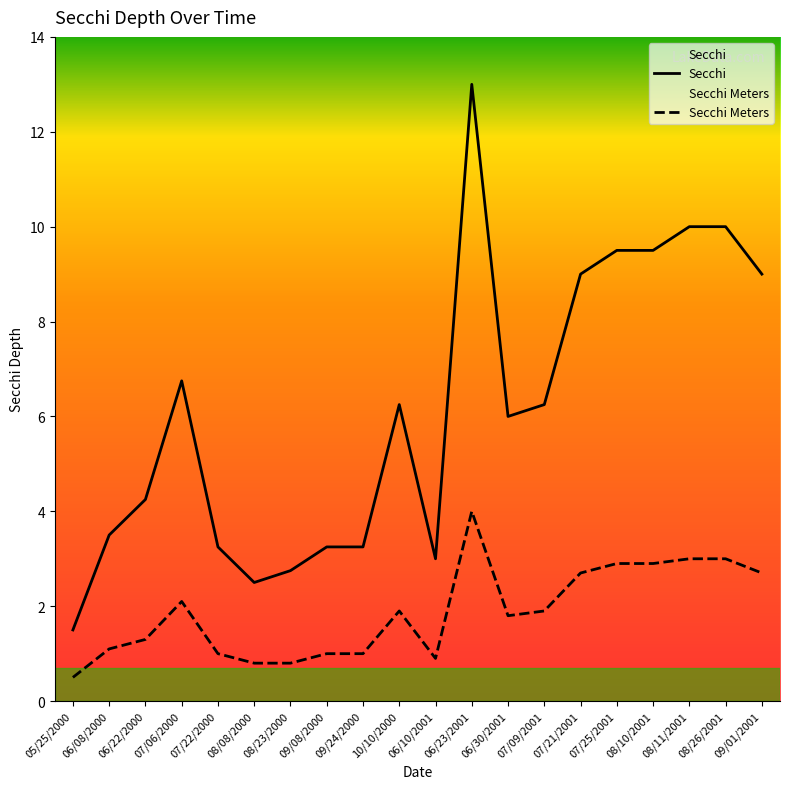

At which category does Secchi reach its first local peak?

07/06/2000